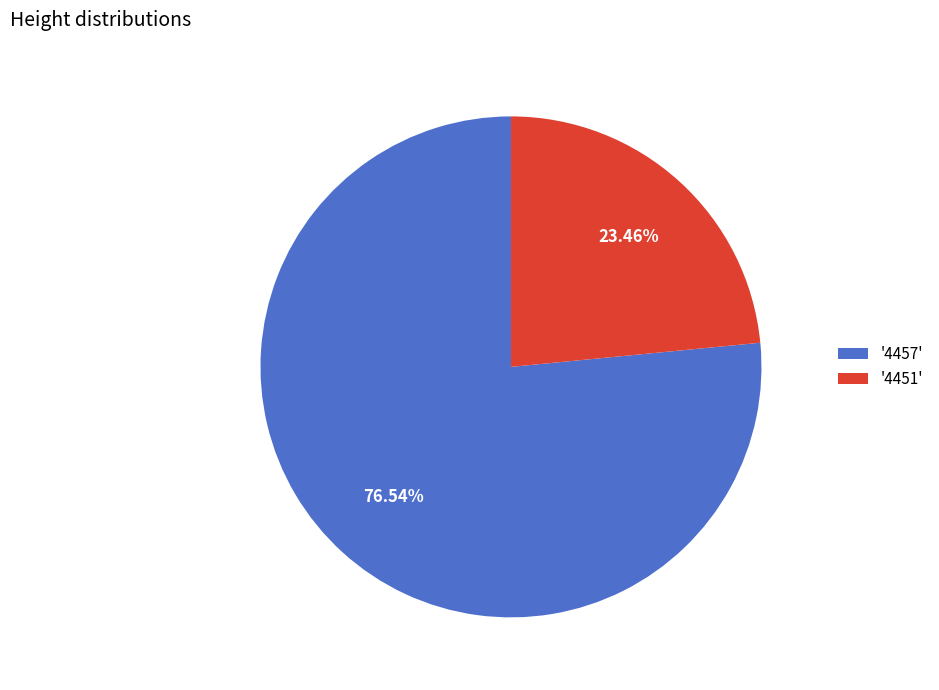

What is the smallest slice in the pie chart?

'4451'